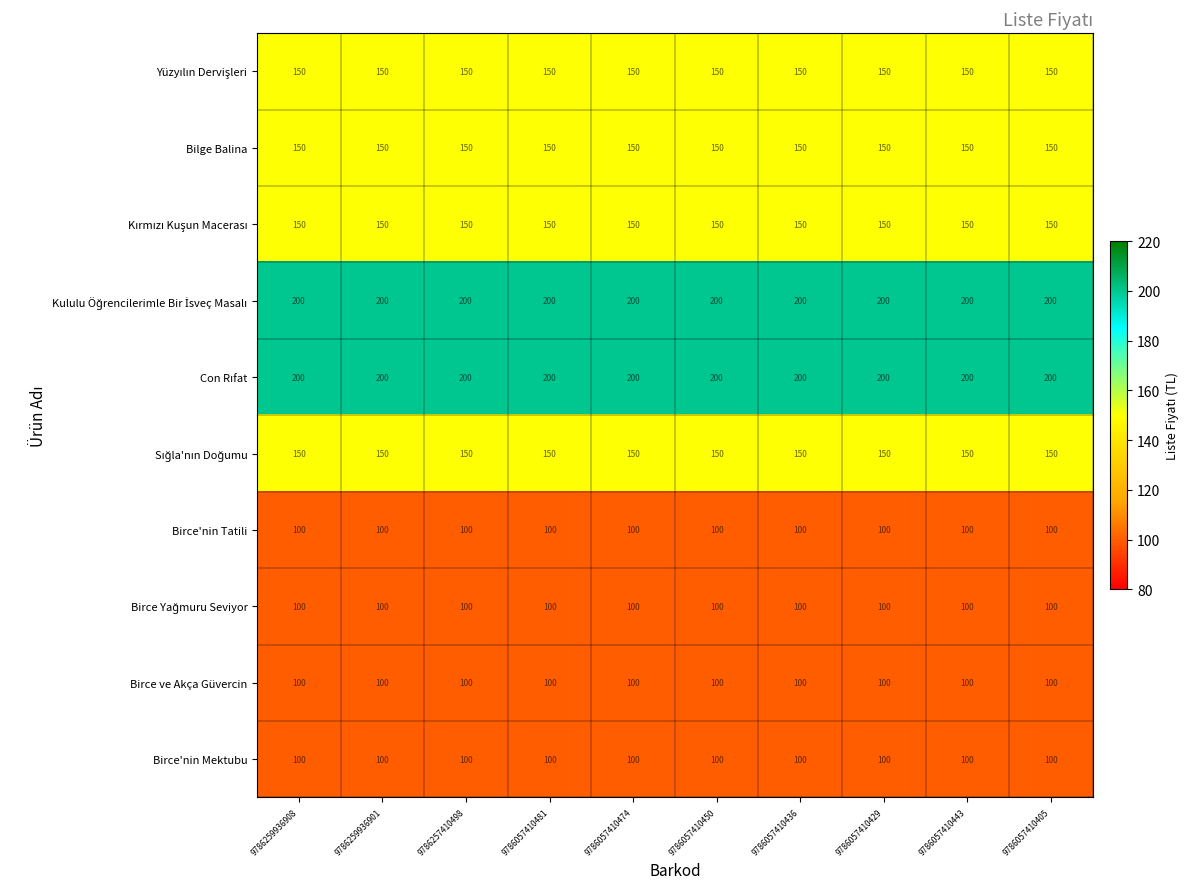

At how many categories does at least one series exceed 128?

10